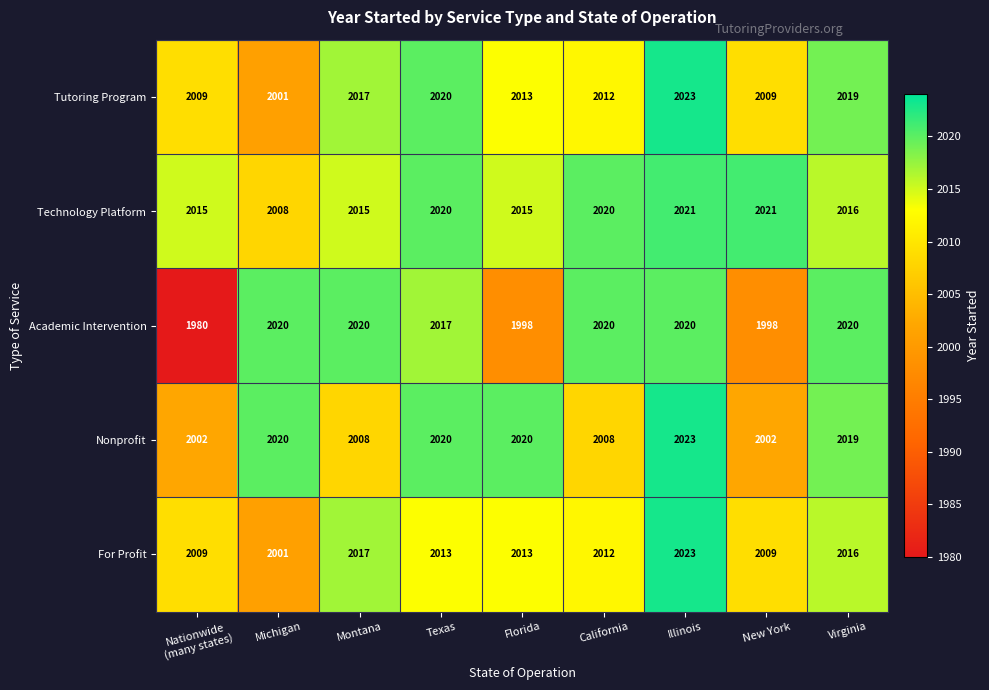

What is the sum of the Nonprofit values at Michigan and Florida?

4040